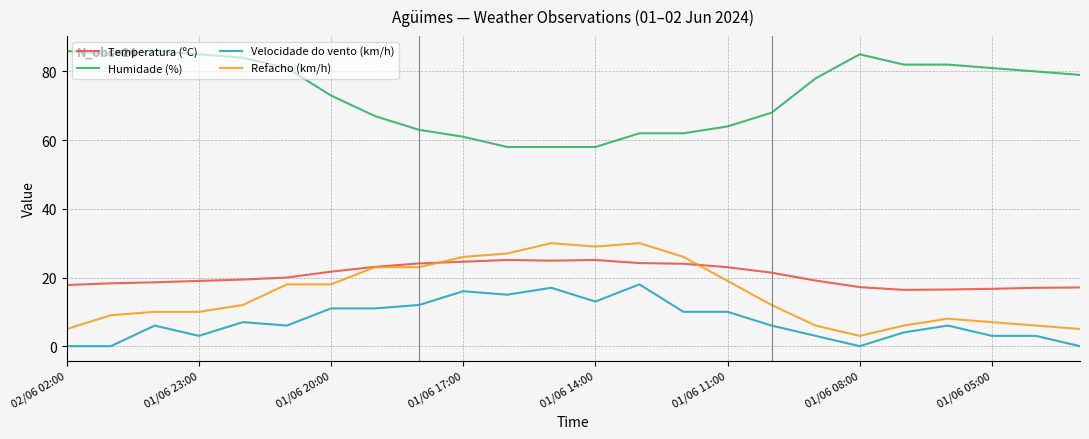

Rank the series by their maximum value, from lowest to highest.

Velocidade do vento (km/h), Temperatura (ºC), Refacho (km/h), Humidade (%)